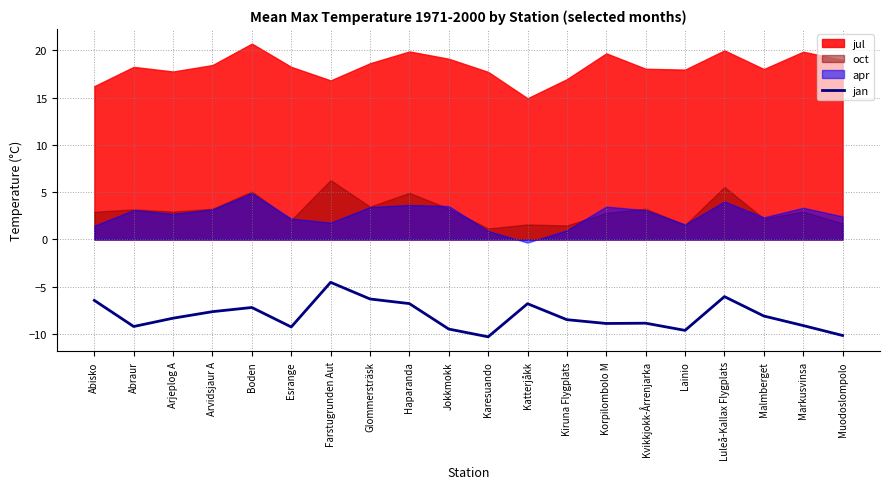

How many points are higher than both their immediate neighbors (excluding endpoints)?

5